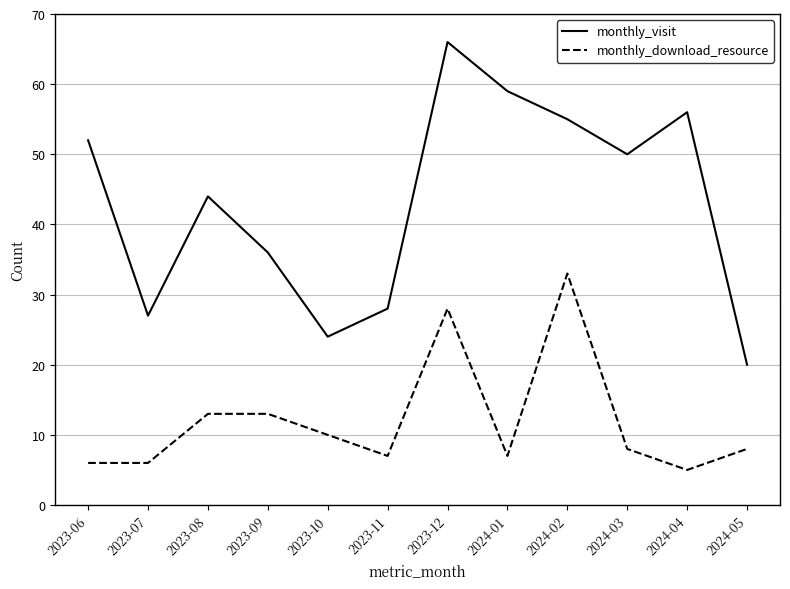

At which label is monthly_visit closest to 43?

2023-08